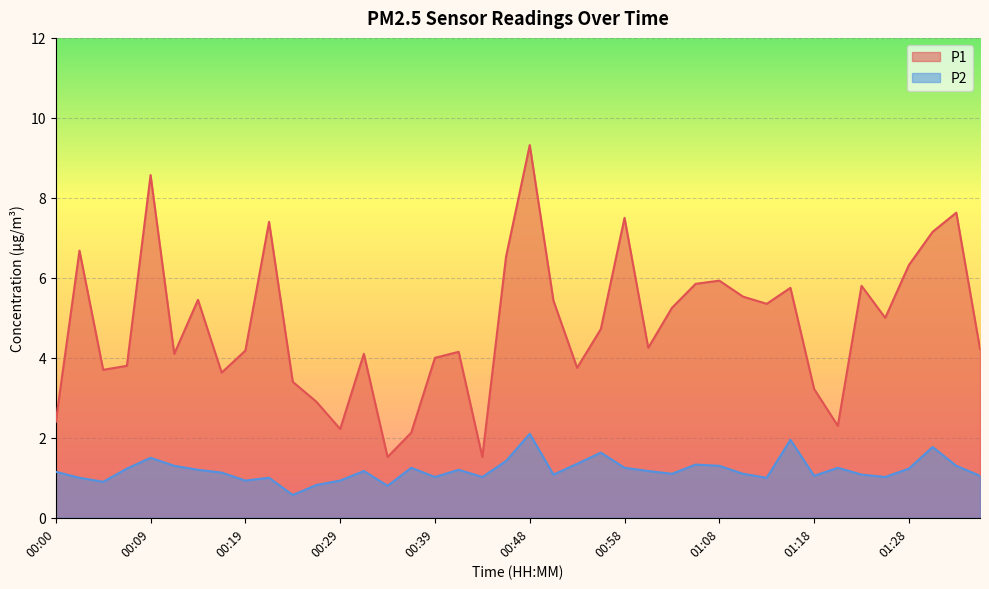

At which label does P2 first exceed 1?

00:00